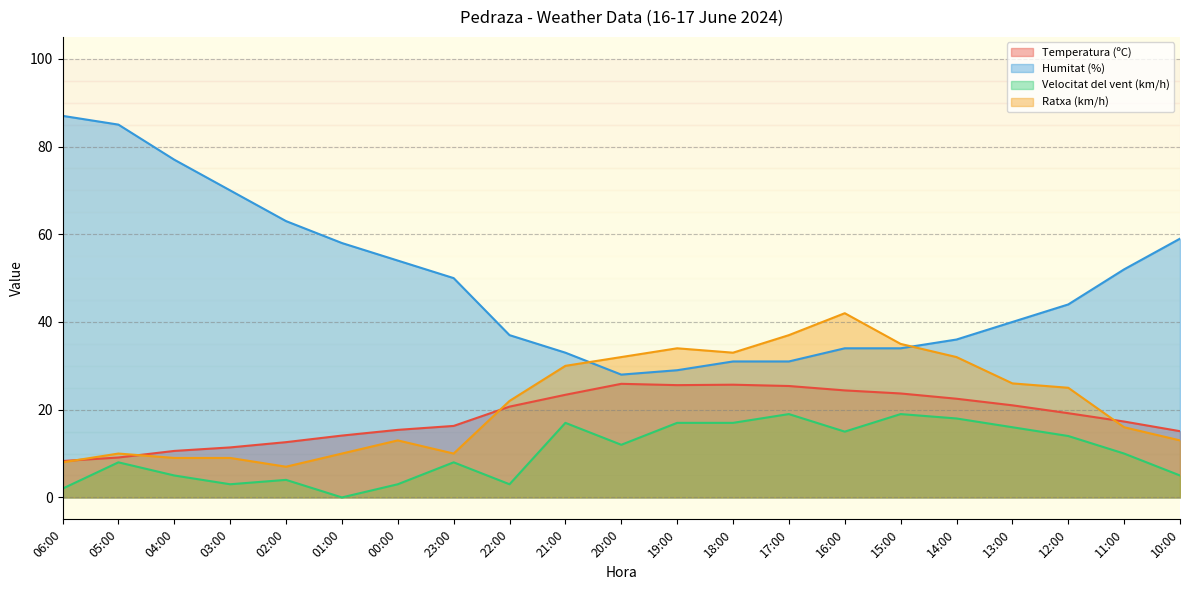

What are all the series names shown in the legend?

Temperatura (ºC), Humitat (%), Velocitat del vent (km/h), Ratxa (km/h)